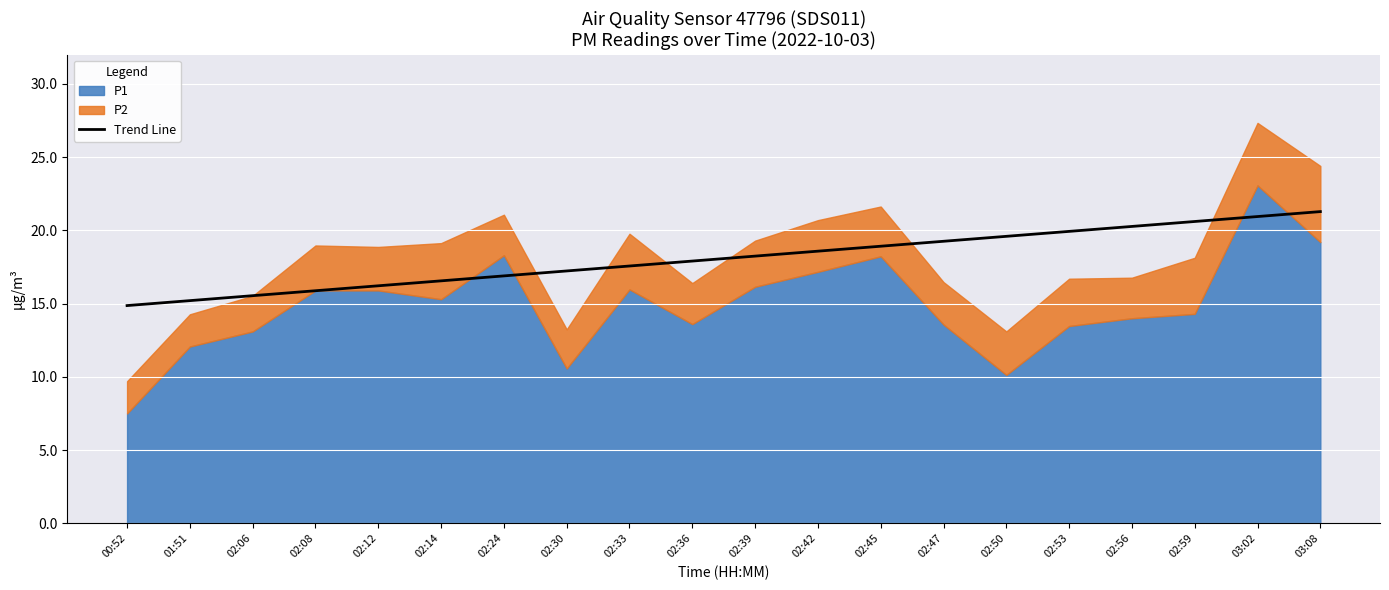

What is the minimum value for Trend Line?

14.9